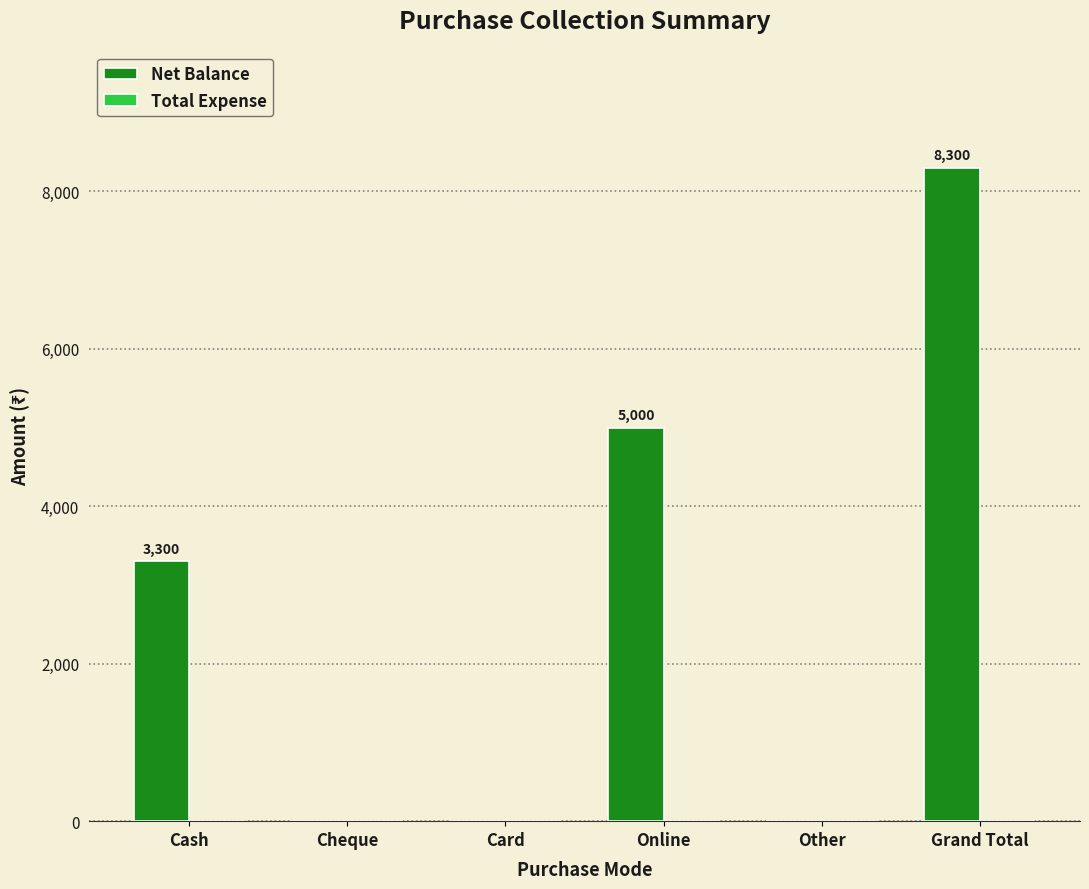

What is the greatest value displayed?

8300